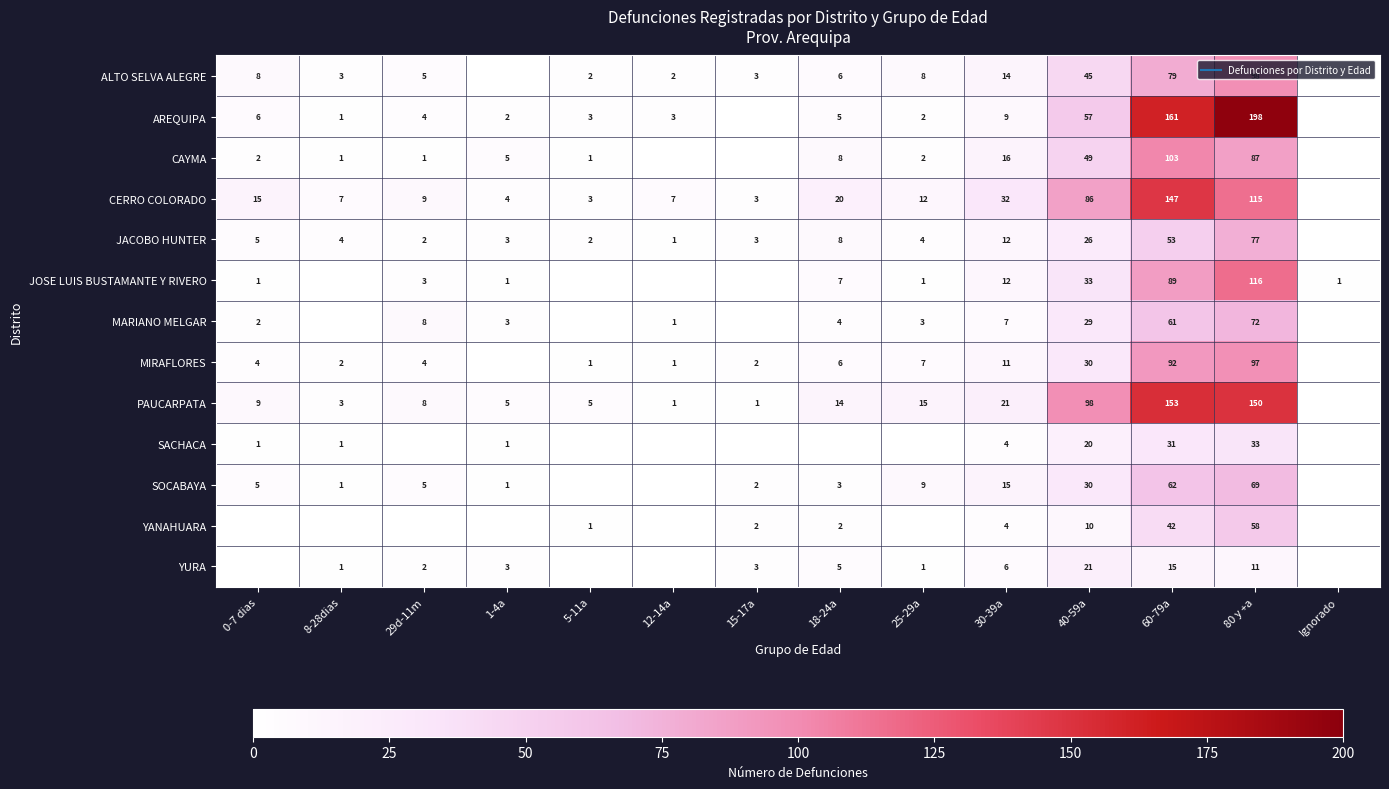

The SOCABAYA series shows -28 at 12-14a. True or false?

False